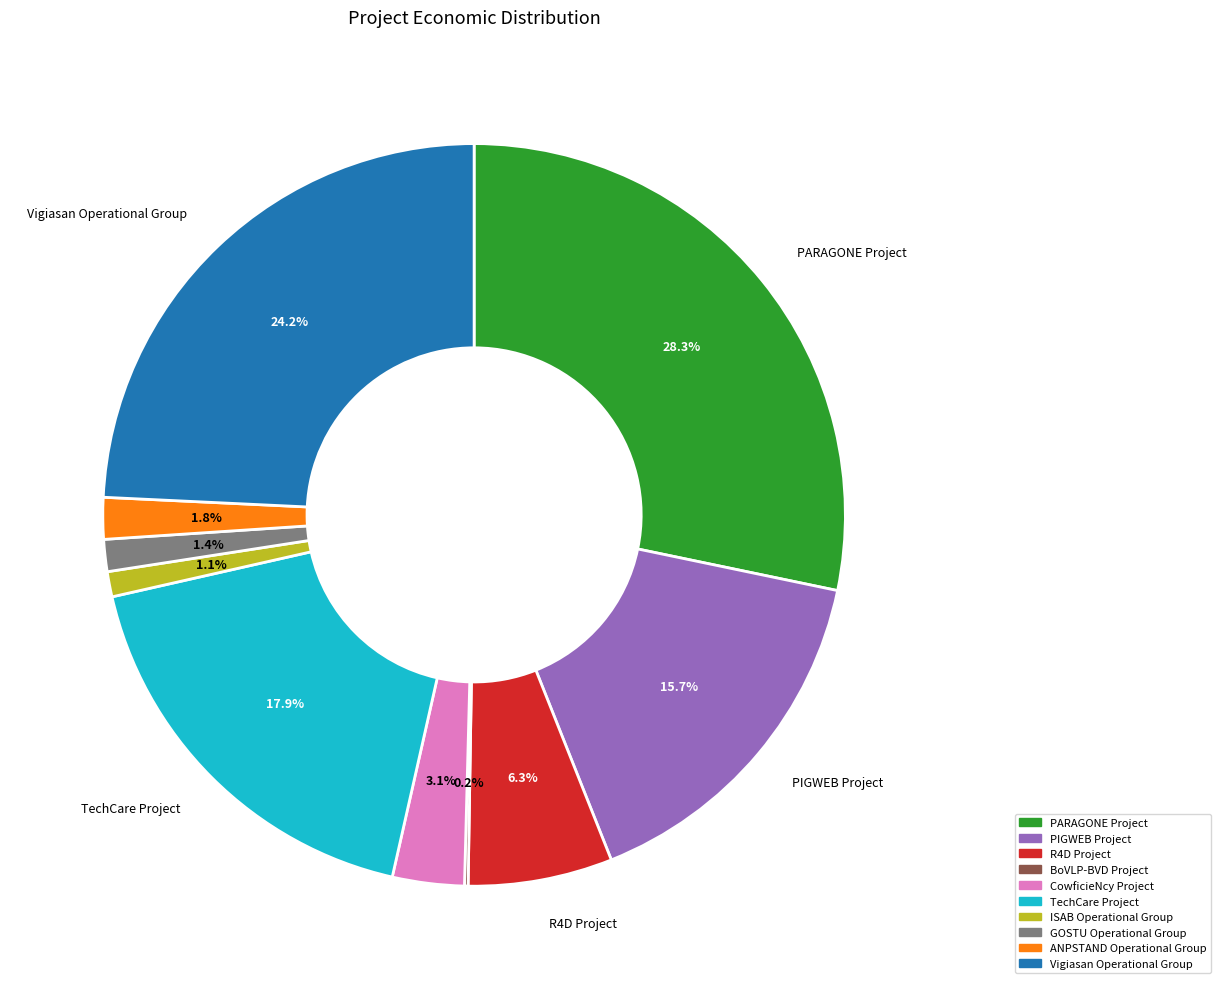

The PIGWEB Project slice represents 10% of the pie. True or false?

False